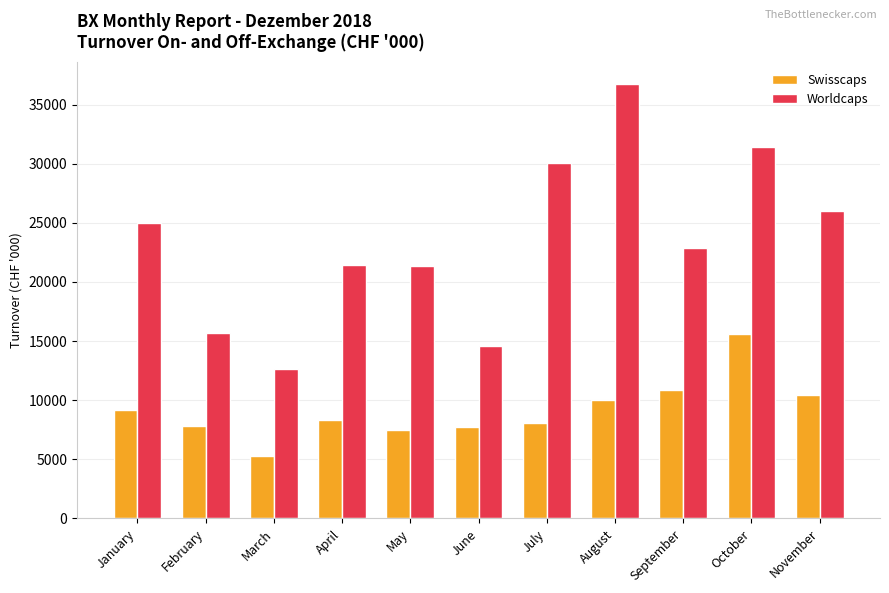

Are the bars horizontal?

No